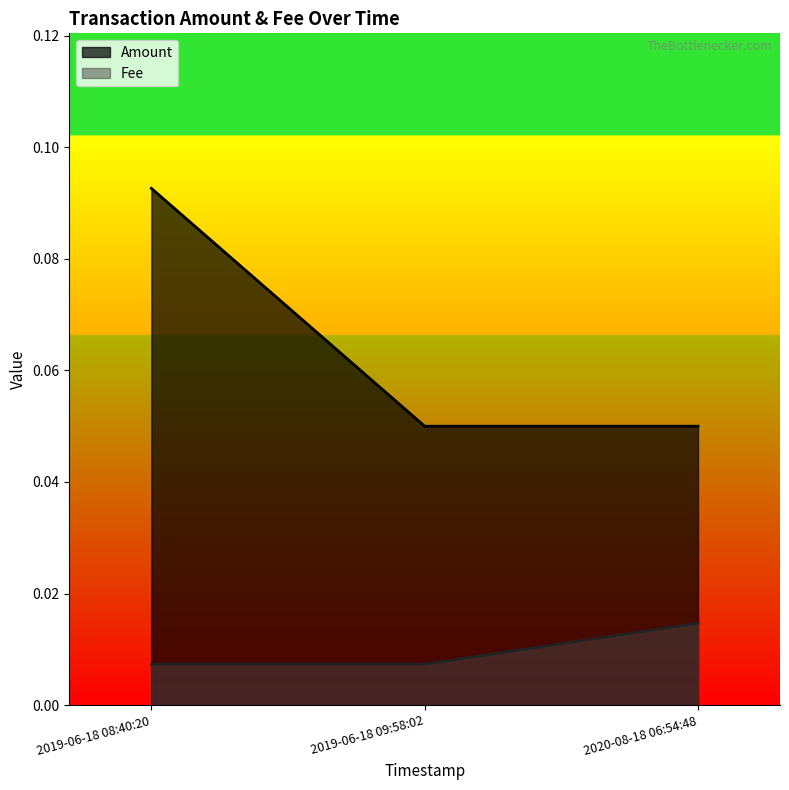

The Amount series shows 0.1 at 2019-06-18 09:58:02. True or false?

True